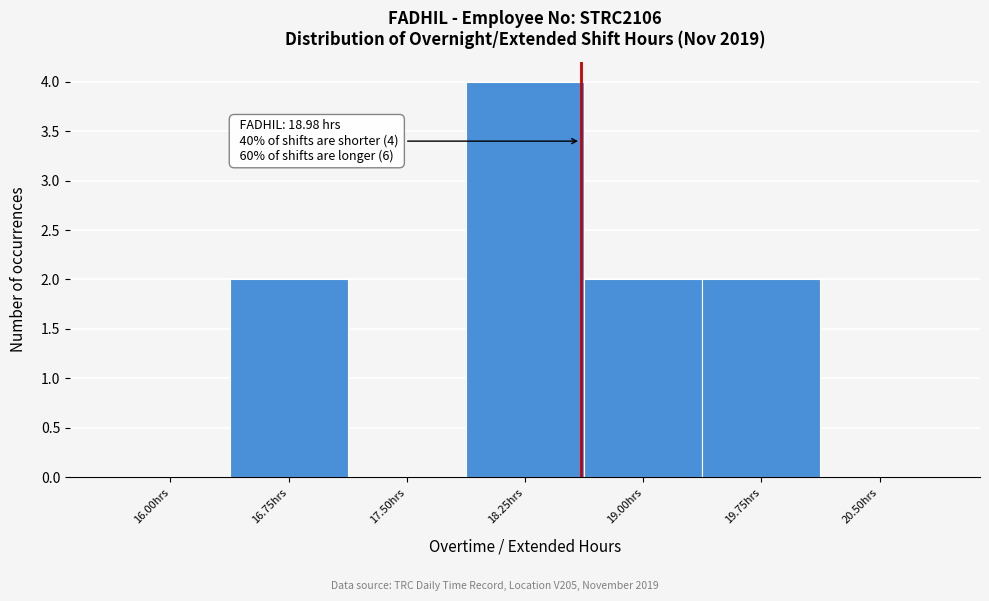

Reading left to right, extract all data points from this chart.

16.00hrs=0	16.75hrs=2	17.50hrs=0	18.25hrs=4	19.00hrs=2	19.75hrs=2	20.50hrs=0